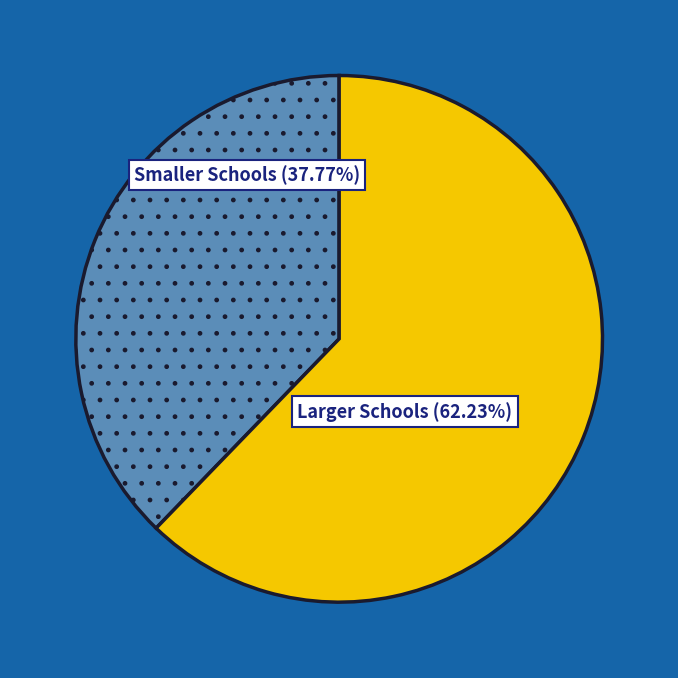

Is there any slice that represents more than half of the pie?

Yes